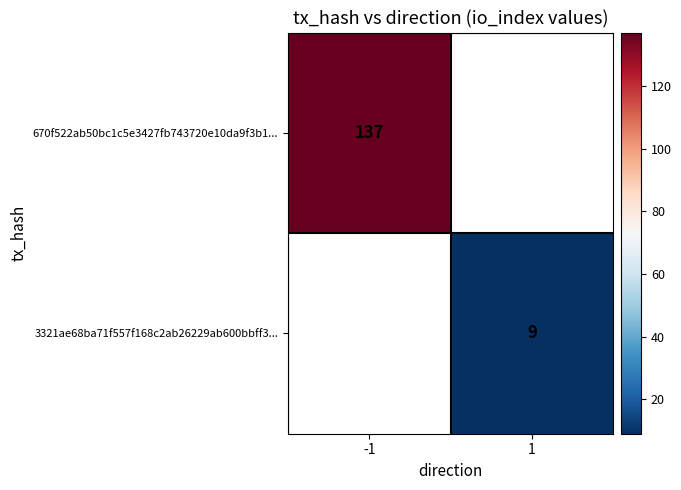

Which label corresponds to the smallest value in the chart?

1